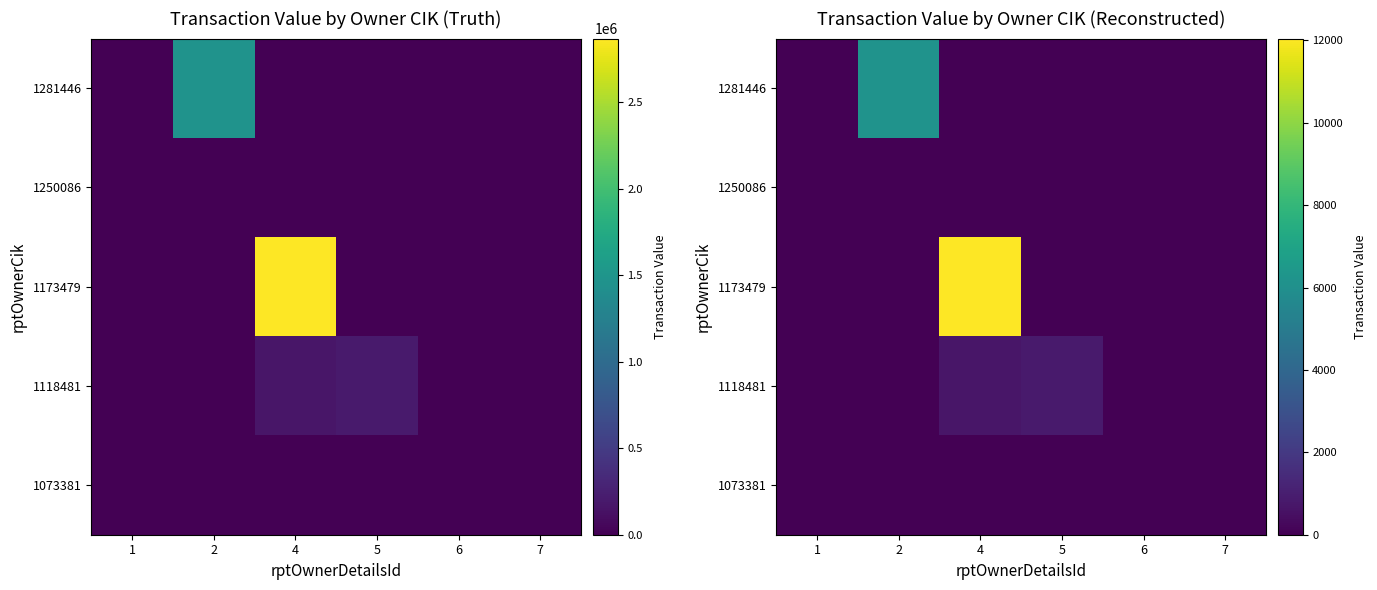

At 6, list the series in order from smallest to largest.

1073381, 1118481, 1173479, 1281446, 1250086